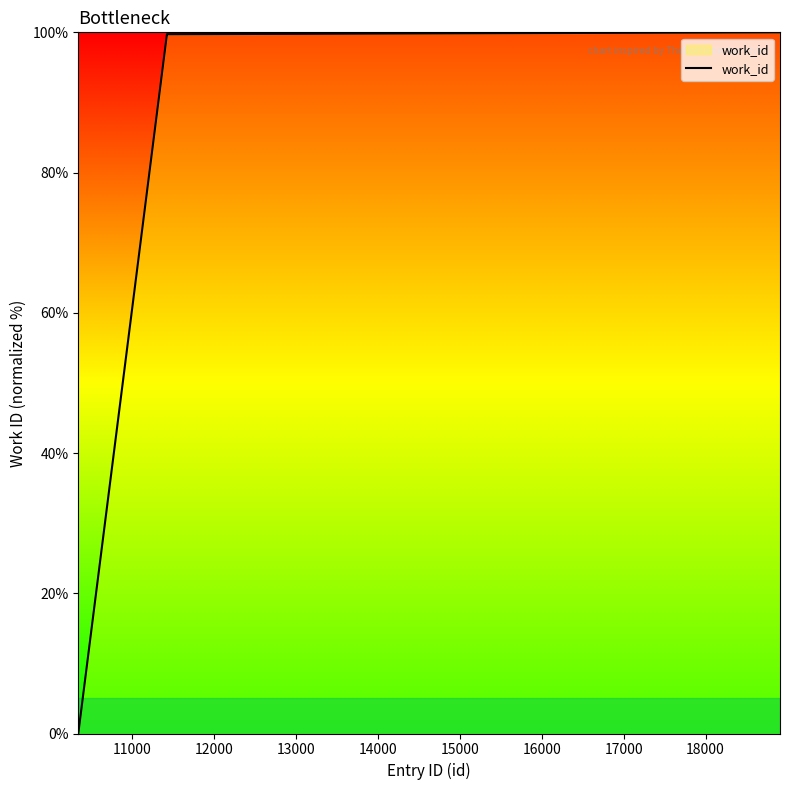

What is the difference between the maximum and minimum values?

100.0